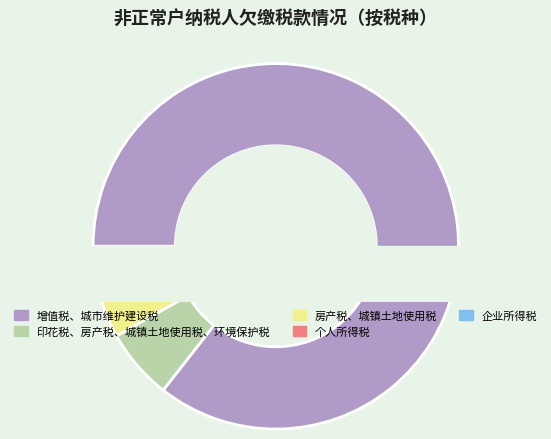

Do 房产税、城镇土地使用税 and 个人所得税 together represent more than half of the pie?

No